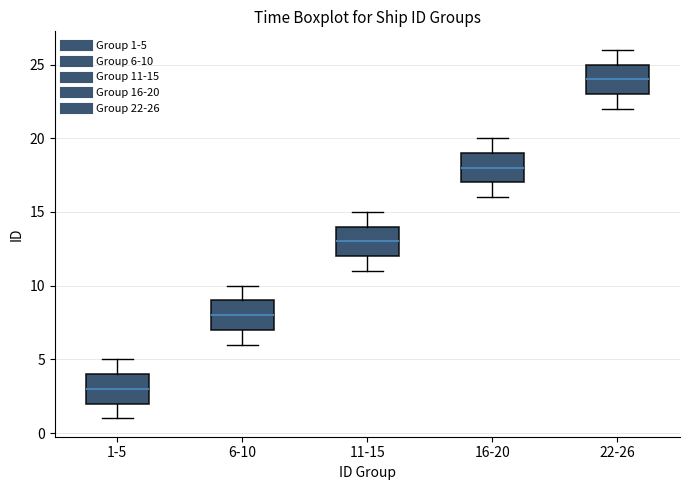

Which box has the highest median line?

22-26